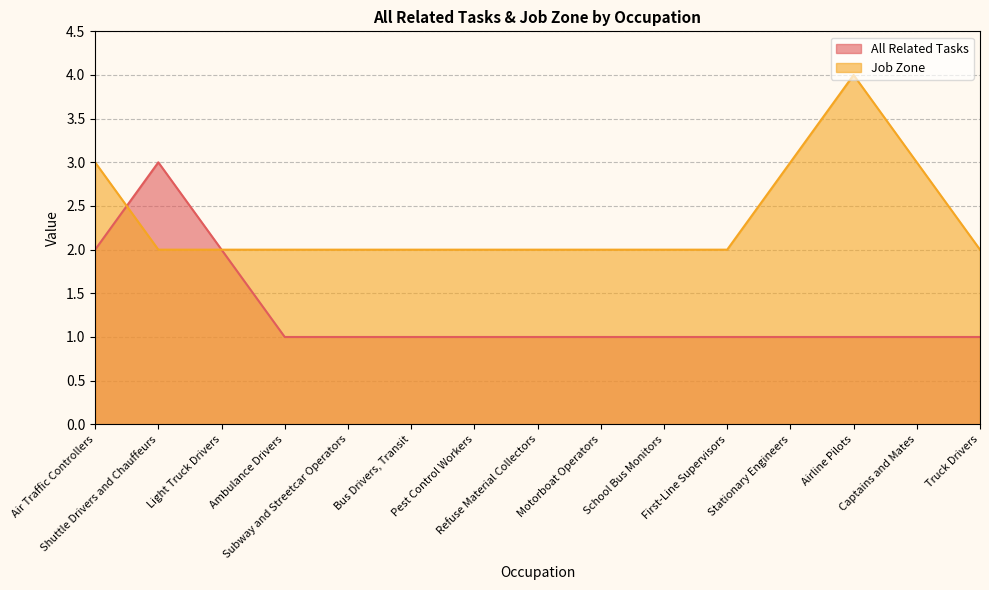

What is the label of the 15th point from the right?

Air Traffic Controllers